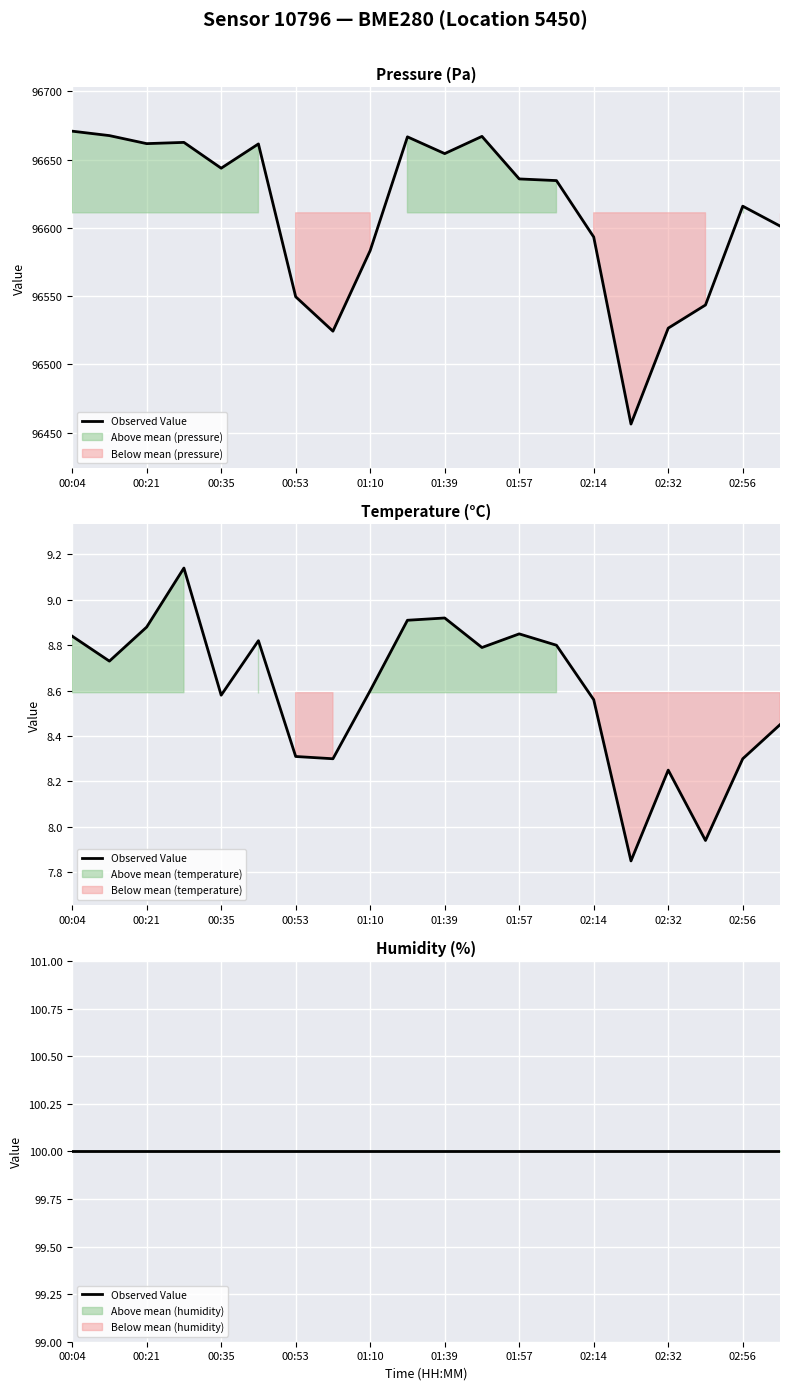

True or false: pressure has a value of 96583.4 at 01:10.

True